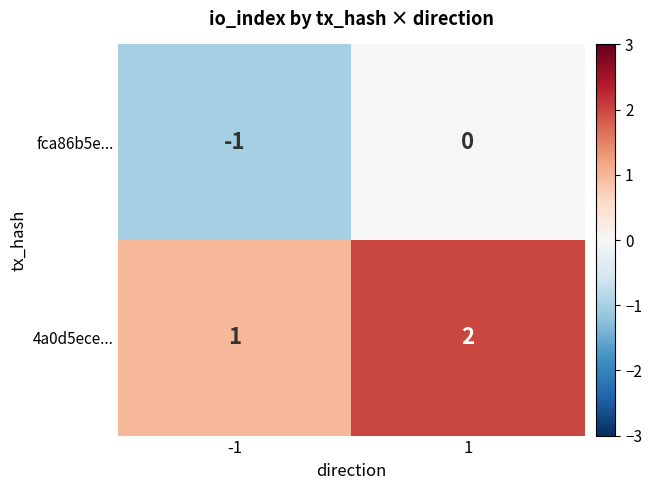

Is the value of 4a0d5ece... at 1 greater than the value of fca86b5e... at 1?

Yes